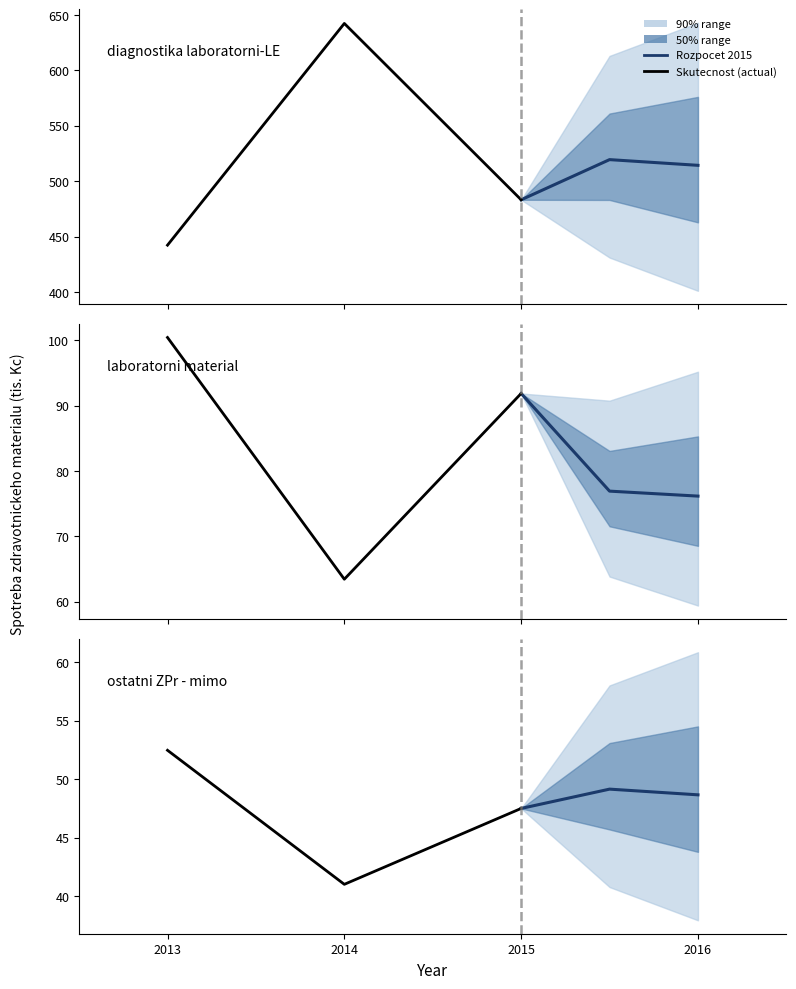

What is the sum of the Skutecnost (actual) values at 2014 and 2013?

93.5